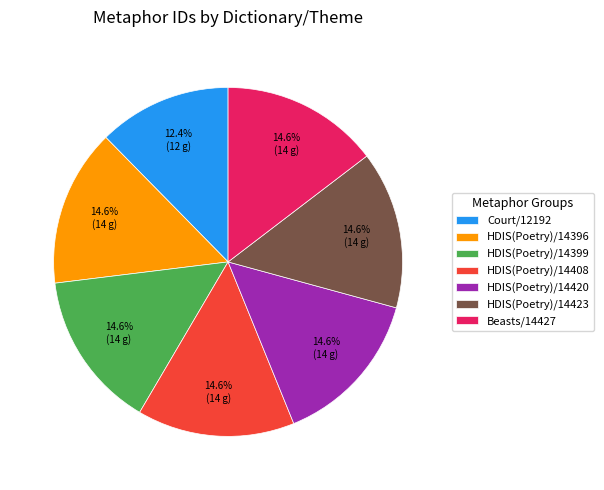

What is the ratio of the value at Court/12192 to the value at HDIS(Poetry)/14423?

0.8